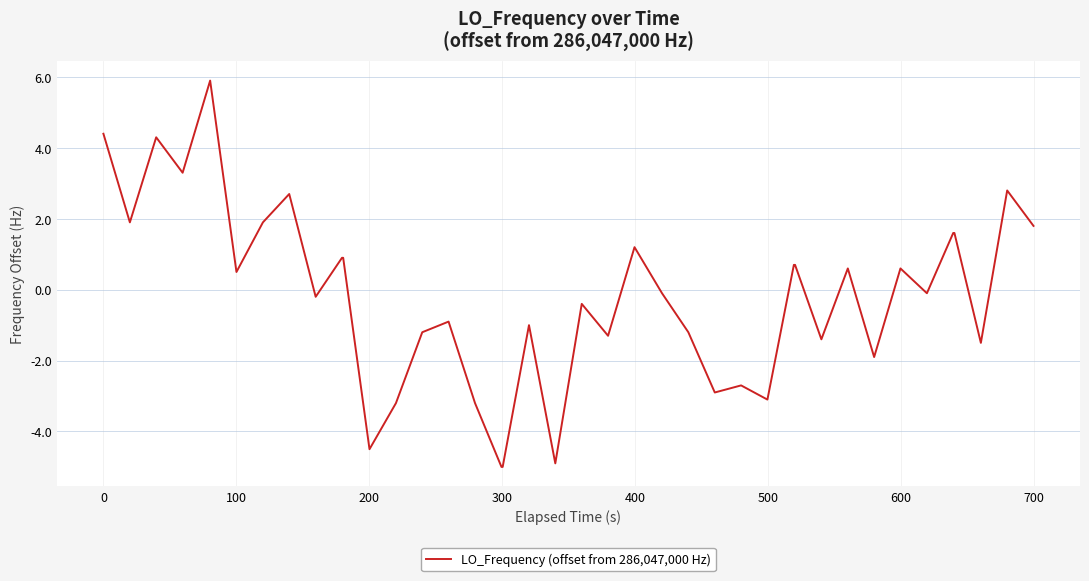

How many values are below 0?

21